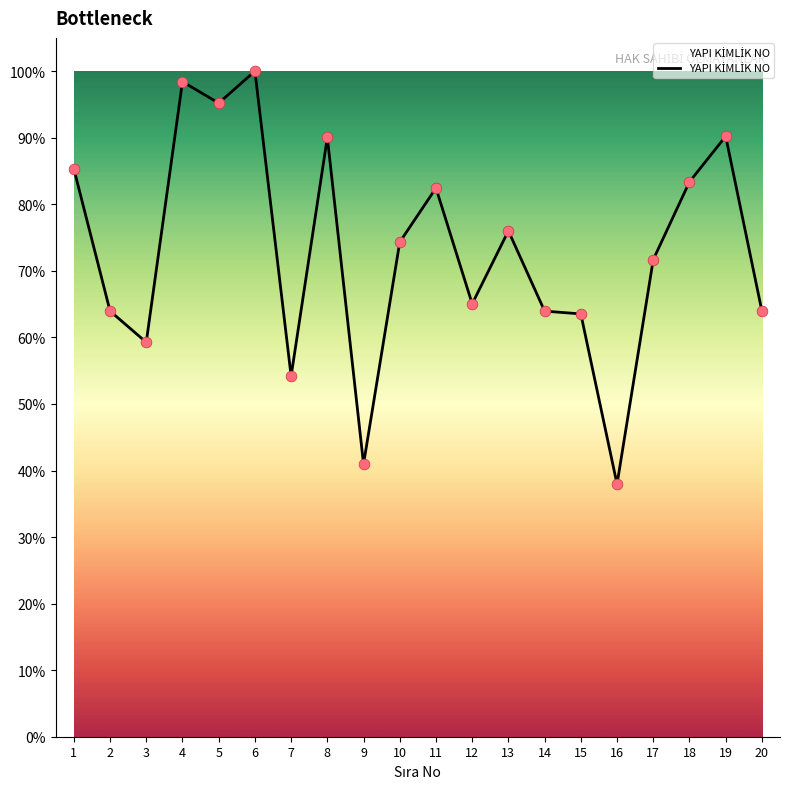

Between 10 and 17, which is larger?

10